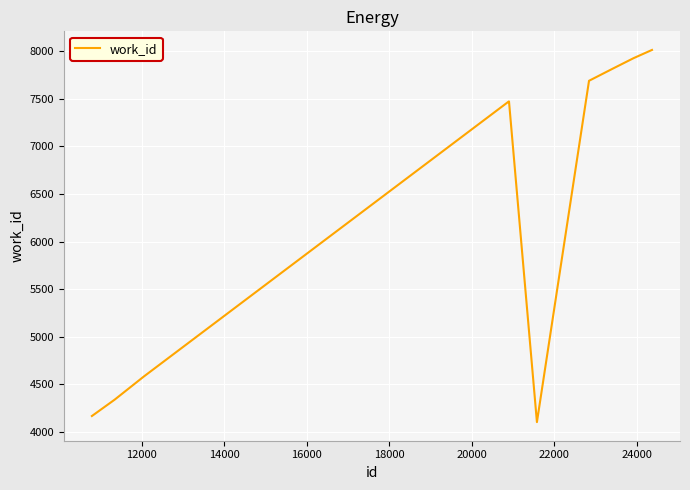

How many lines are shown in the chart?

1